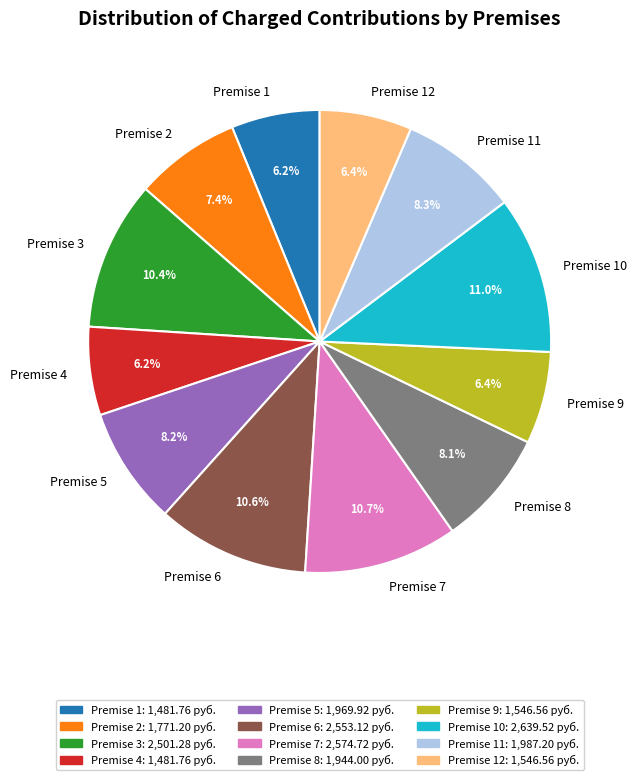

Does any single category account for the majority?

No